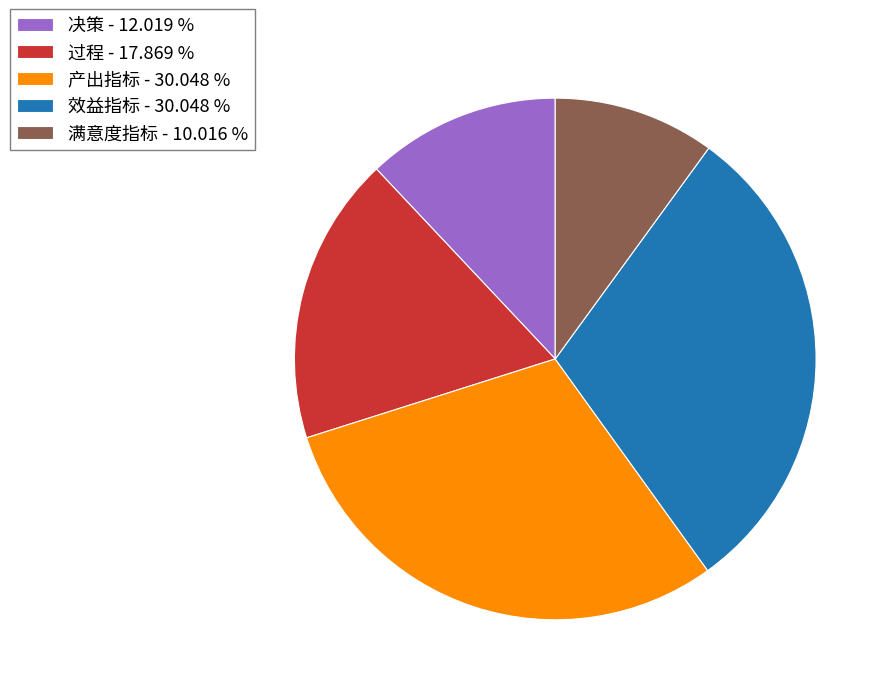

Does 决策 - 12.019 % represent more than half of the total?

No